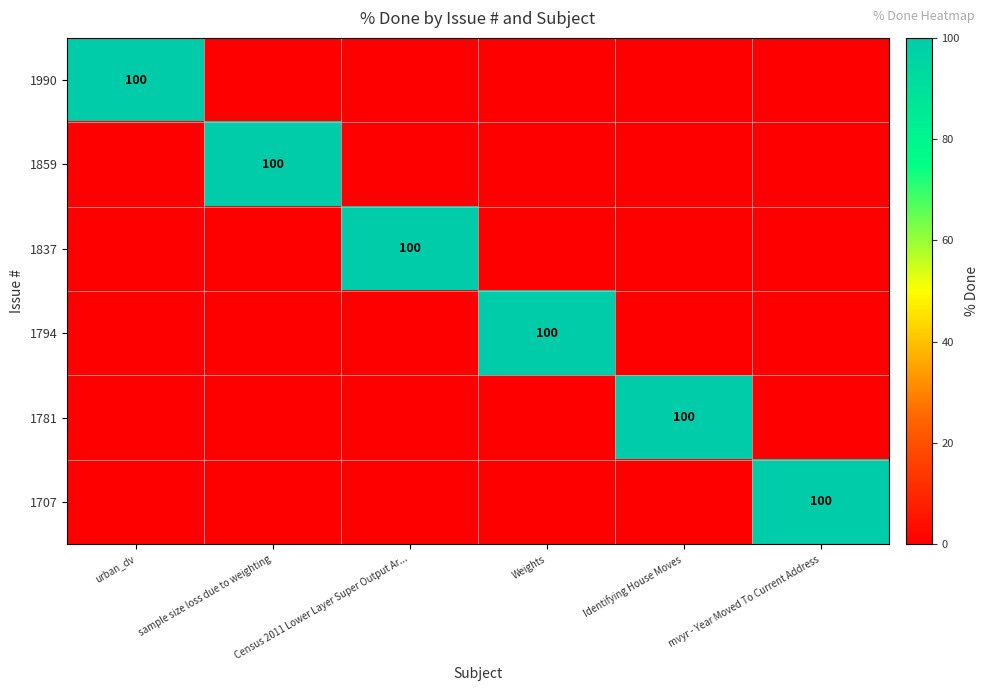

The value of 1794 at Weights is 100. True or false?

True